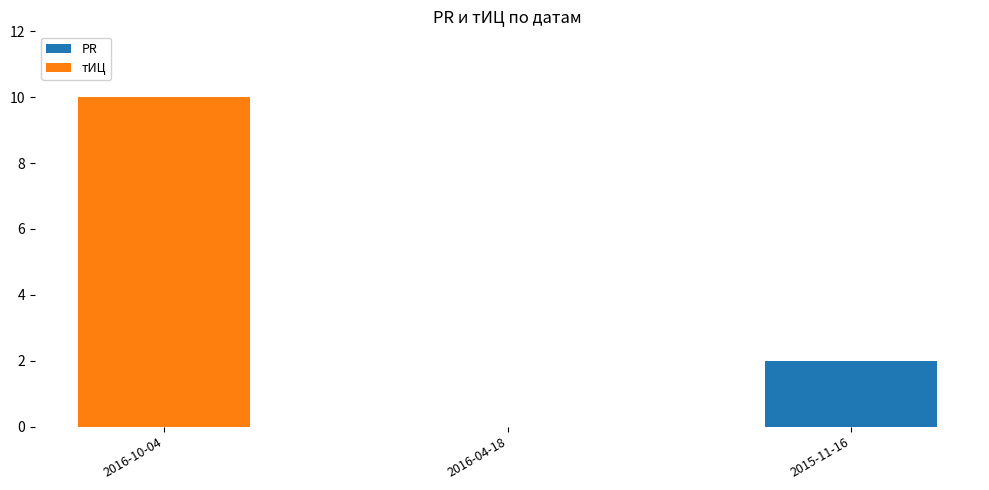

What is the total value across all series at 2016-10-04?

10